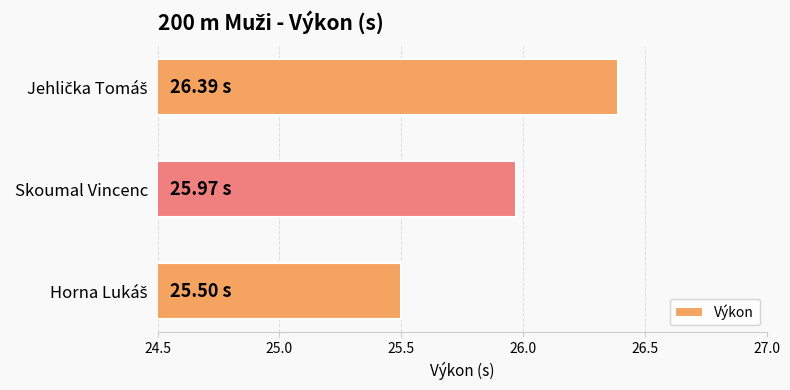

What is the sum of all values?

77.9